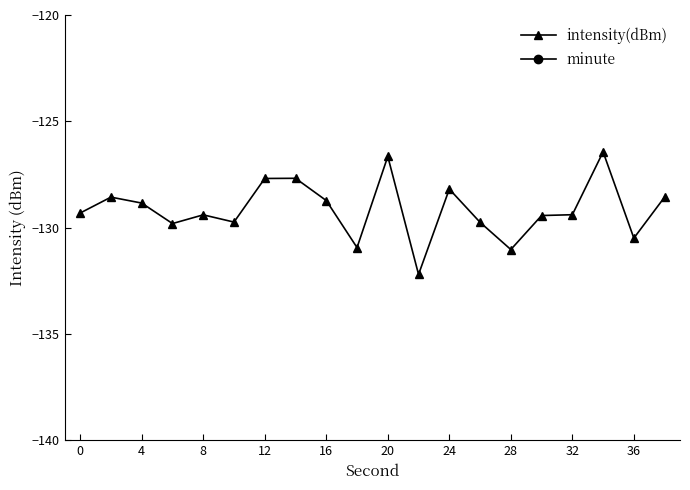

True or false: intensity(dBm) has more than 2 interior local peaks.

True